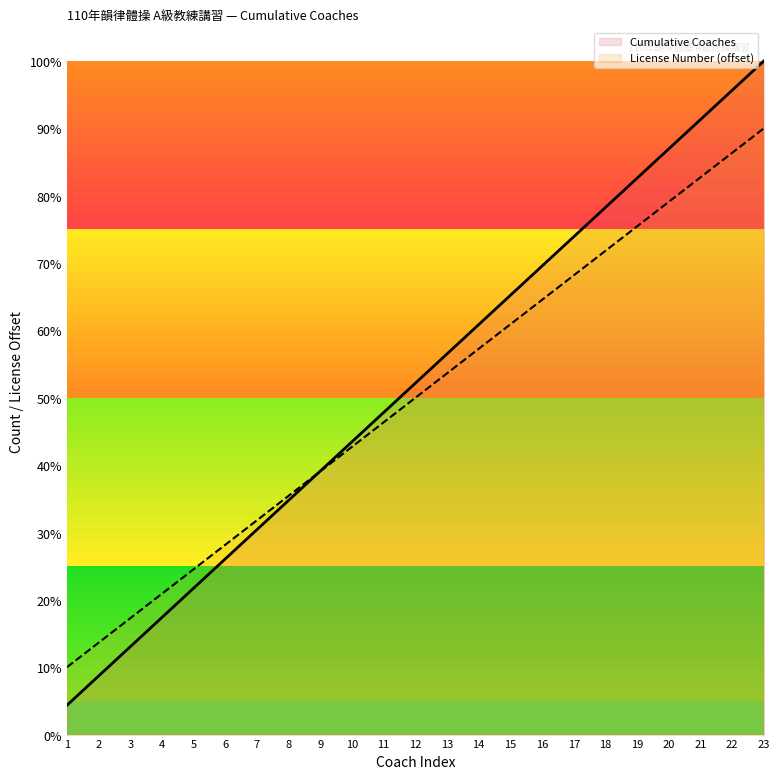

Reading left to right, list all the values displayed in this chart.

Cumulative Coaches: 4.3	8.7	13.0	17.4	21.7	26.1	30.4	34.8	39.1	43.5	47.8	52.2	56.5	60.9	65.2	69.6	73.9	78.3	82.6	87.0	91.3	95.7	100.0
License Number (offset): 10.0	13.6	17.3	20.9	24.5	28.2	31.8	35.5	39.1	42.7	46.4	50.0	53.6	57.3	60.9	64.5	68.2	71.8	75.5	79.1	82.7	86.4	90.0